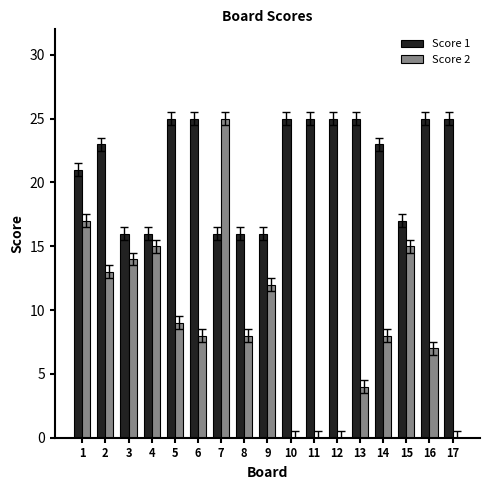

What is the average value of the Score 1 series?

21